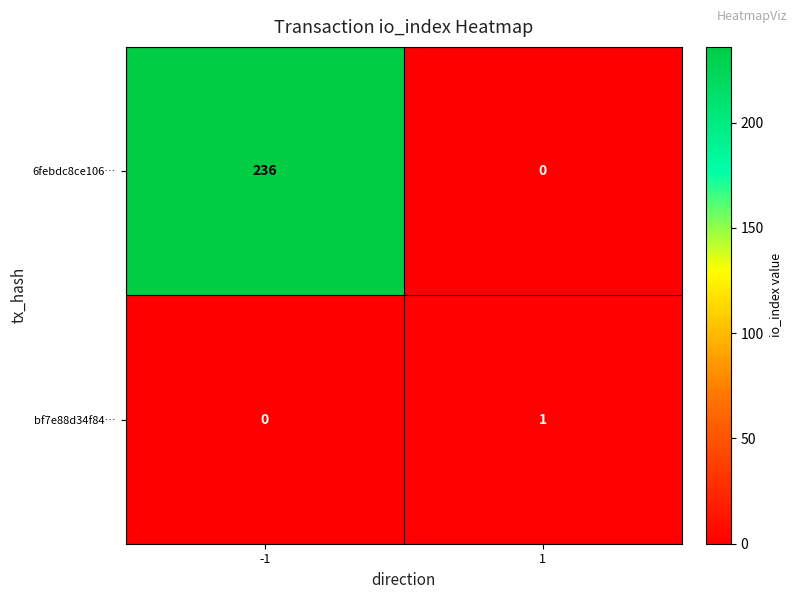

List the series in order of their overall mean, lowest first.

bf7e88d34f84…, 6febdc8ce106…